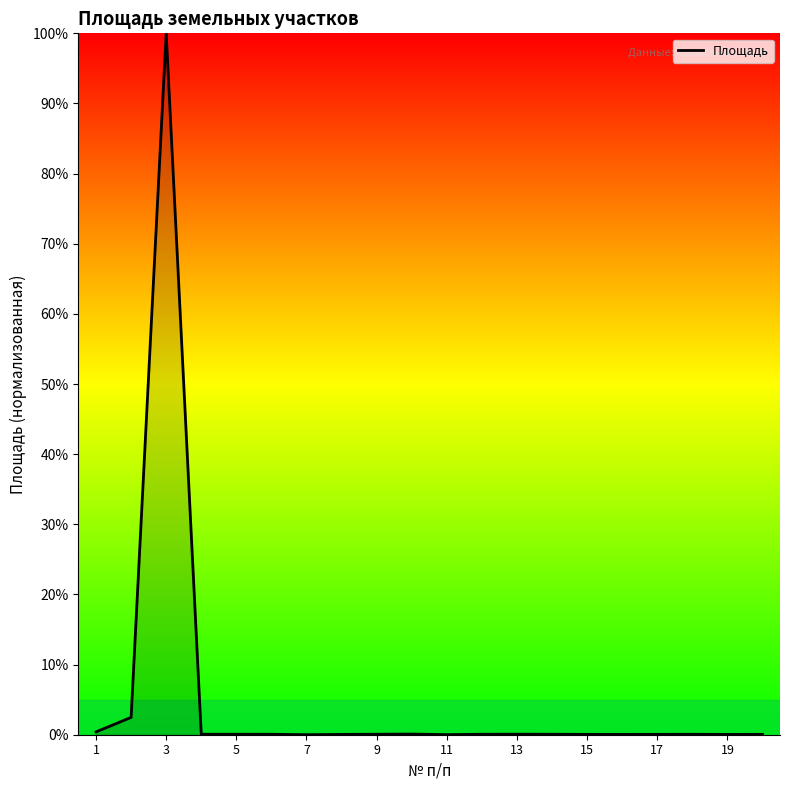

What is the greatest value displayed?

100.0